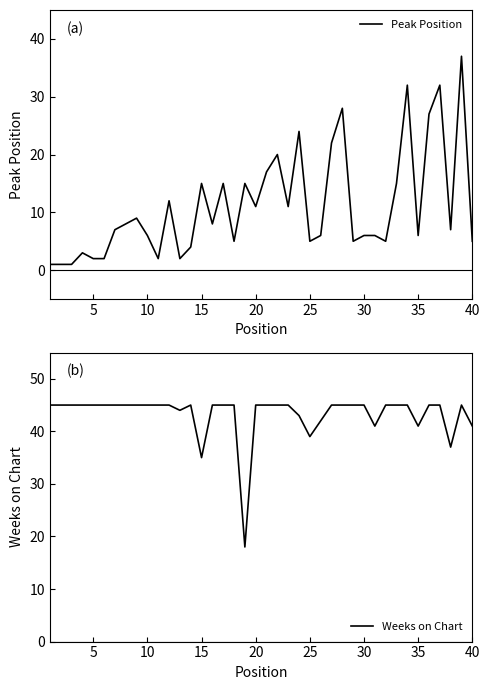

Where is Weeks on Chart nearest to the value 31?

15